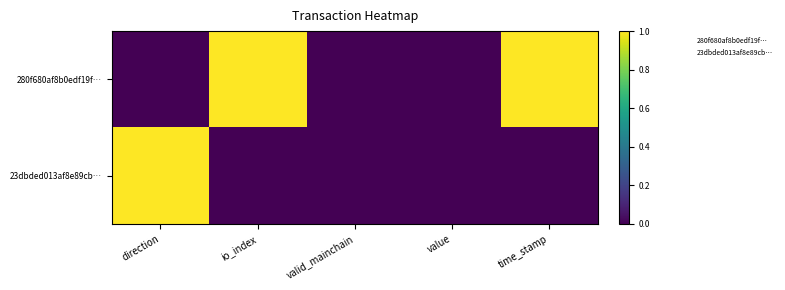

Reading right to left, list all the values displayed in this chart.

280f680af8b0edf19f…: time_stamp=1	value=0	valid_mainchain=0	io_index=1	direction=0
23dbded013af8e89cb…: time_stamp=0	value=0	valid_mainchain=0	io_index=0	direction=1